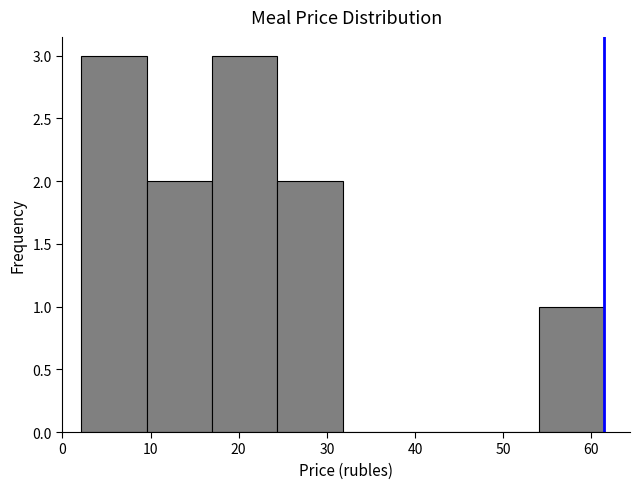

Reading left to right, list every bar in this chart as the range it spans on the x-axis followed by its height. Neither the bar edges nor the heights are printed on the chart, so give them approximately, as read against the axes.

2 to 10: 3
10 to 17: 2
17 to 24: 3
24 to 32: 2
32 to 39: 0
39 to 47: 0
47 to 54: 0
54 to 61: 1